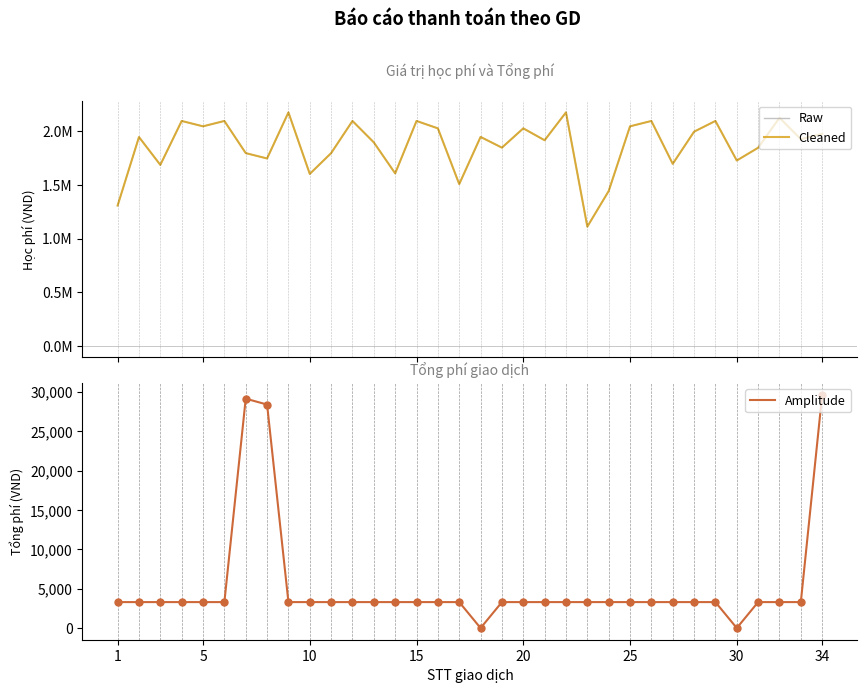

Which series has the largest total across all categories?

Raw